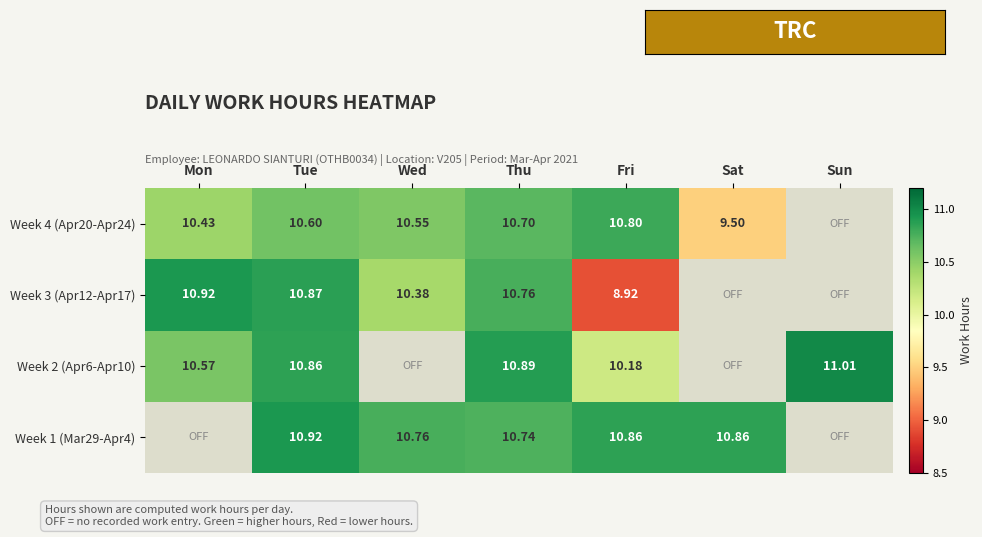

Which category has the highest value across all series?

Sun